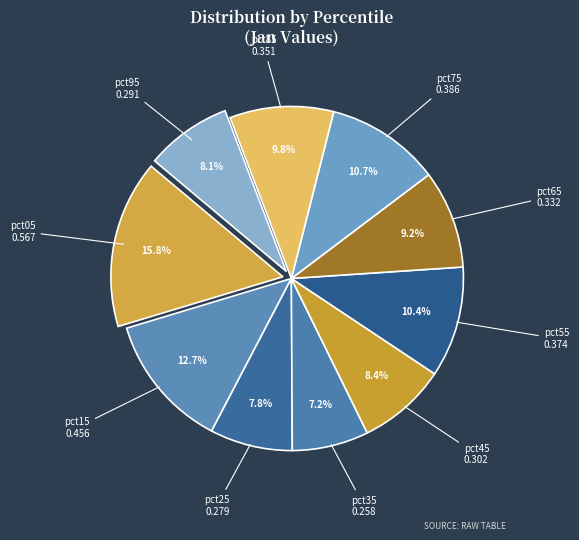

To the nearest percent, what percentage of the pie is pct65?

9%